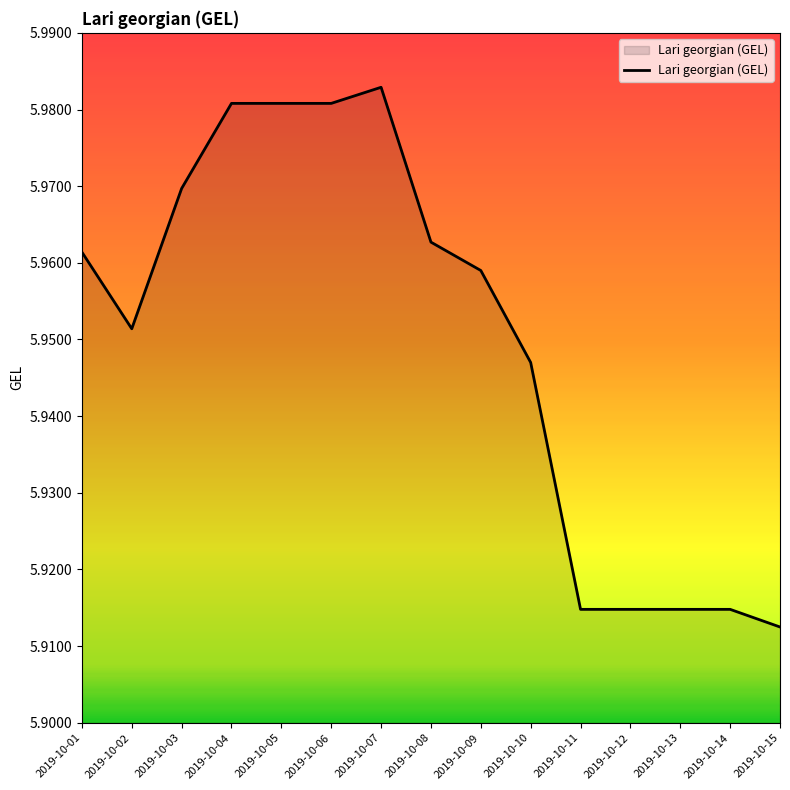

At which category does the chart reach its minimum across all series?

2019-10-15